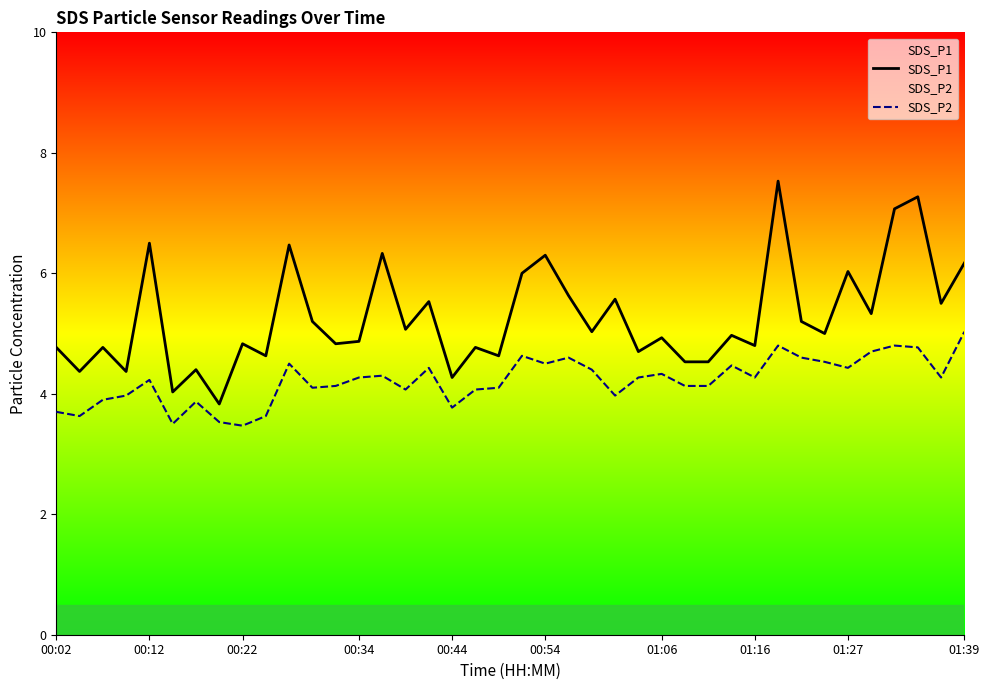

Which series has the largest range (max minus min)?

SDS_P1